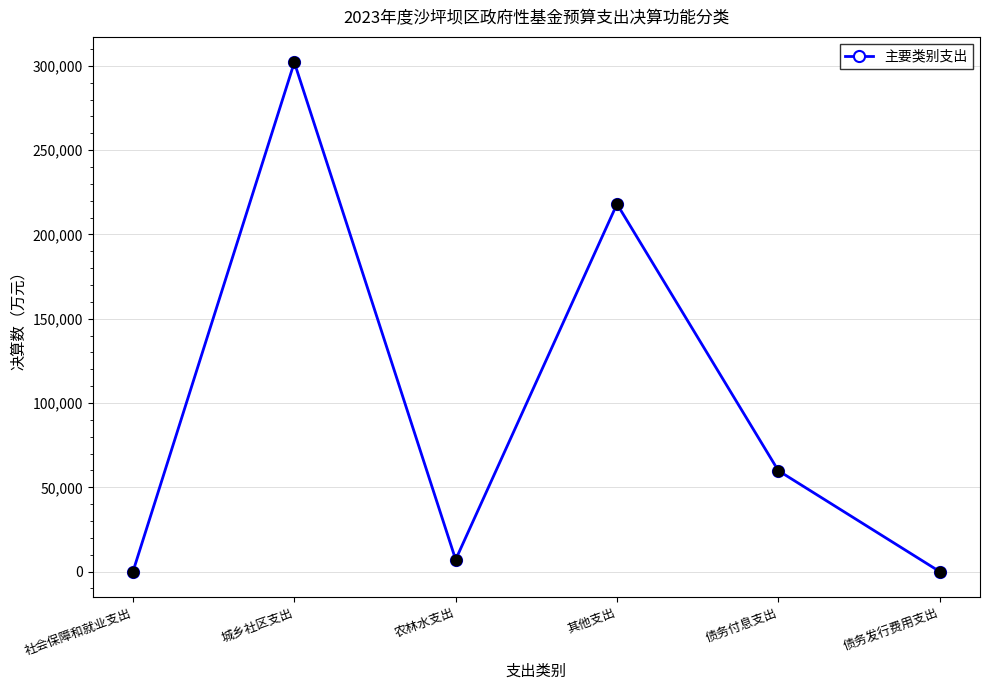

Which has a higher value, 债务付息支出 or 城乡社区支出?

城乡社区支出